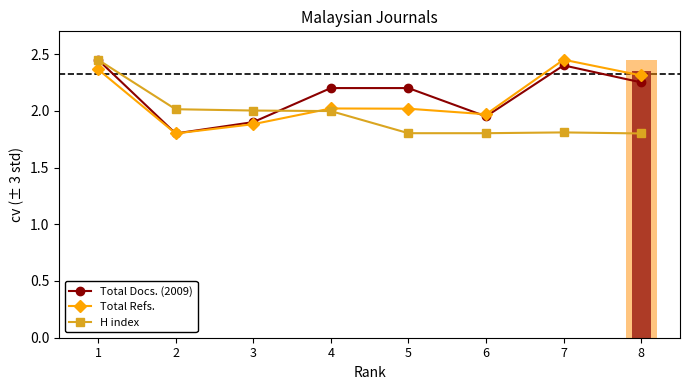

What is the average value of the Total Refs. series?

2.1